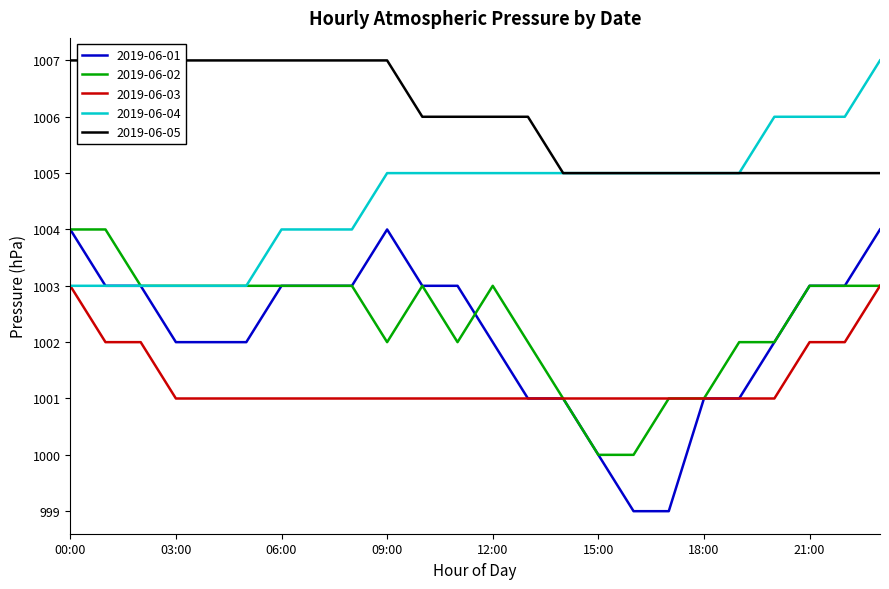

Reading left to right, what are all the values shown in this chart?

2019-06-01: 1004	1003	1003	1002	1002	1002	1003	1003	1003	1004	1003	1003	1002	1001	1001	1000	999	999	1001	1001	1002	1003	1003	1004
2019-06-02: 1004	1004	1003	1003	1003	1003	1003	1003	1003	1002	1003	1002	1003	1002	1001	1000	1000	1001	1001	1002	1002	1003	1003	1003
2019-06-03: 1003	1002	1002	1001	1001	1001	1001	1001	1001	1001	1001	1001	1001	1001	1001	1001	1001	1001	1001	1001	1001	1002	1002	1003
2019-06-04: 1003	1003	1003	1003	1003	1003	1004	1004	1004	1005	1005	1005	1005	1005	1005	1005	1005	1005	1005	1005	1006	1006	1006	1007
2019-06-05: 1007	1007	1007	1007	1007	1007	1007	1007	1007	1007	1006	1006	1006	1006	1005	1005	1005	1005	1005	1005	1005	1005	1005	1005